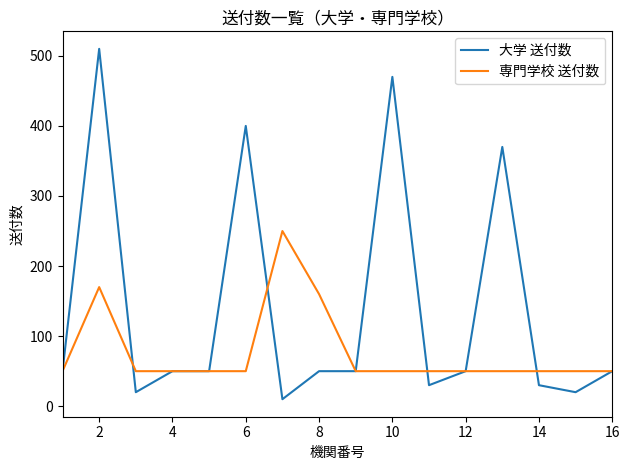

Which series has the largest total across all categories?

大学 送付数